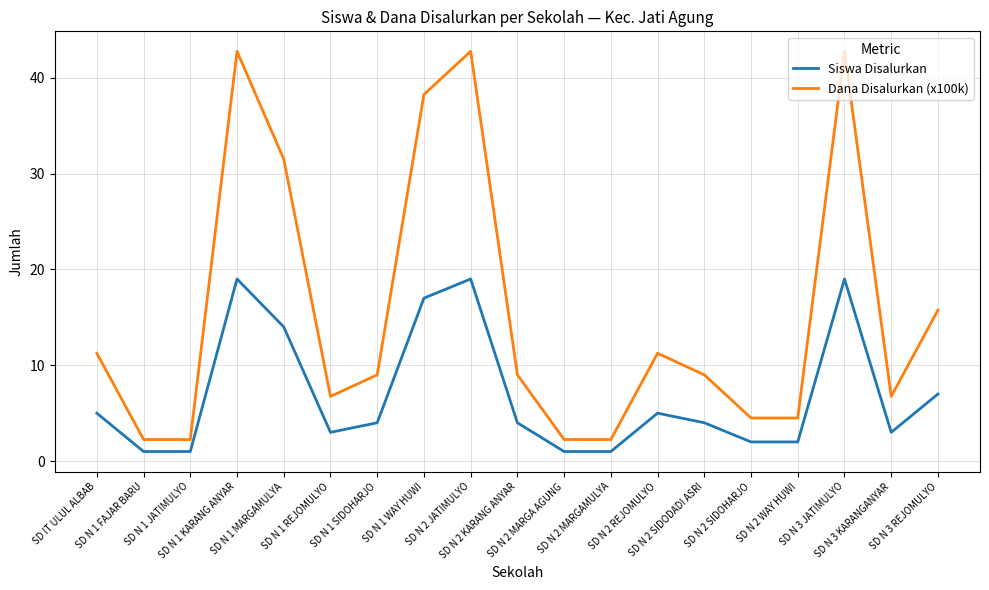

True or false: Siswa Disalurkan has a value of 4.0 at SD N 2 SIDODADI ASRI.

True